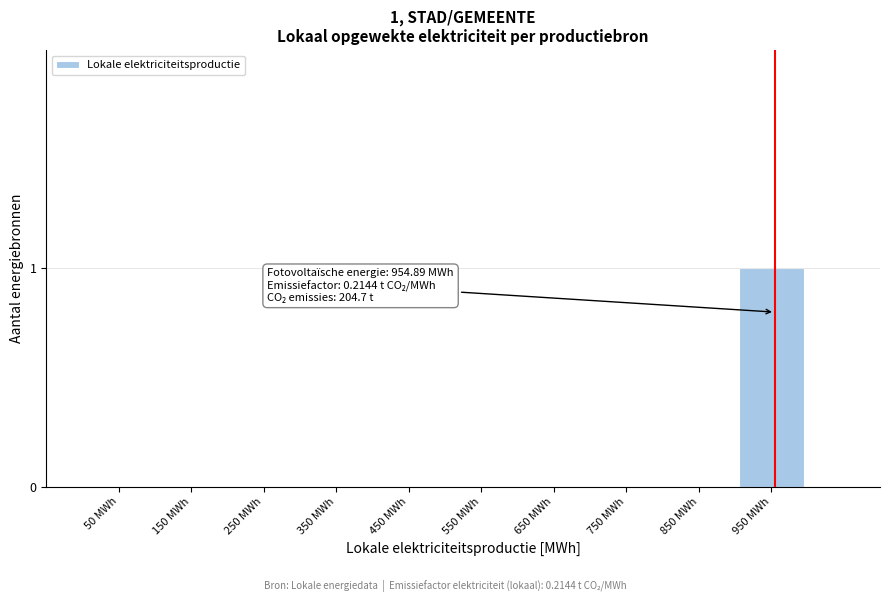

Reading right to left, list all the values displayed in this chart.

950 MWh=1	850 MWh=0	750 MWh=0	650 MWh=0	550 MWh=0	450 MWh=0	350 MWh=0	250 MWh=0	150 MWh=0	50 MWh=0